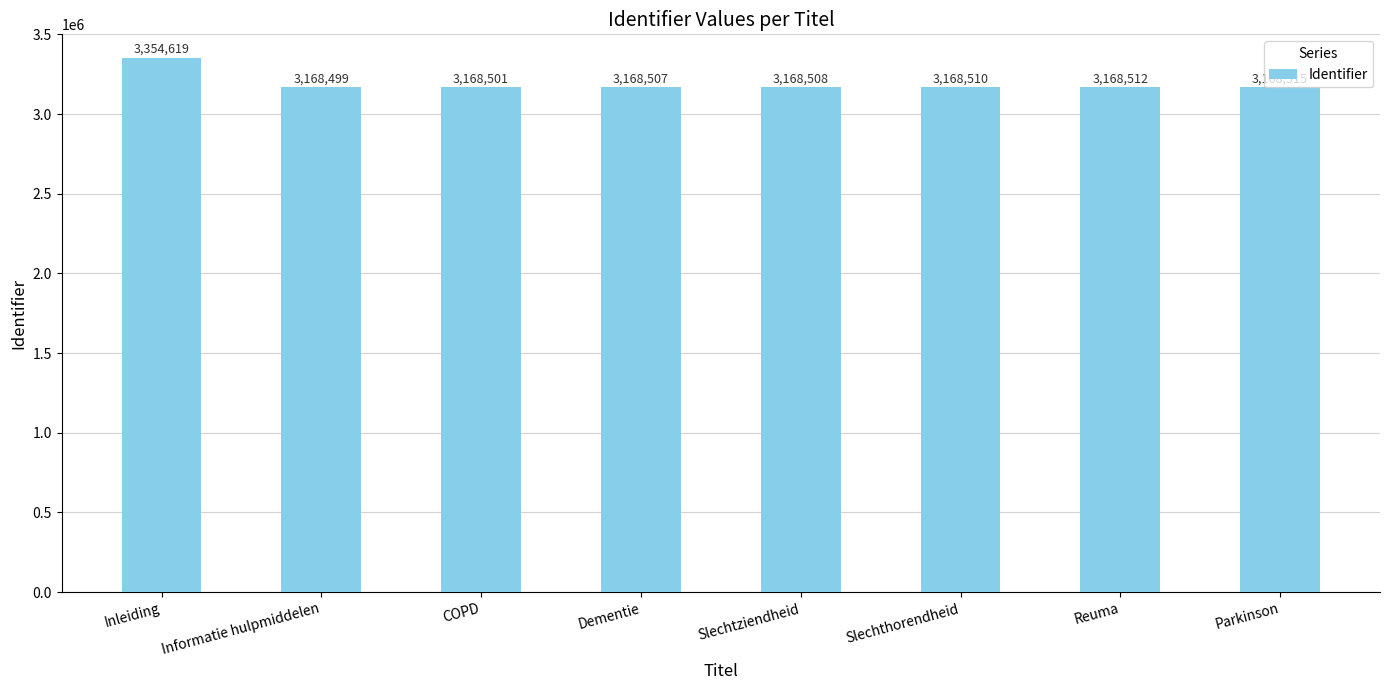

How many categories are shown in the chart?

8